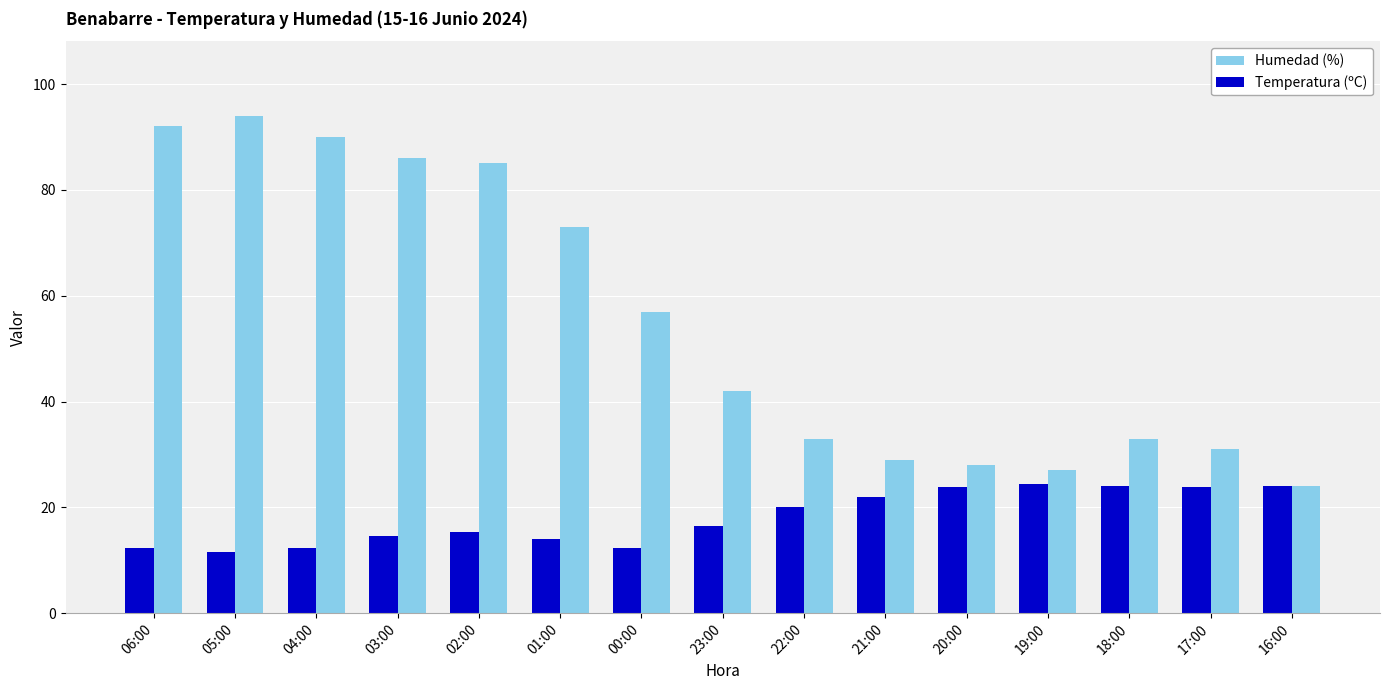

True or false: Temperatura (ºC) has a value of 22.0 at 21:00.

True